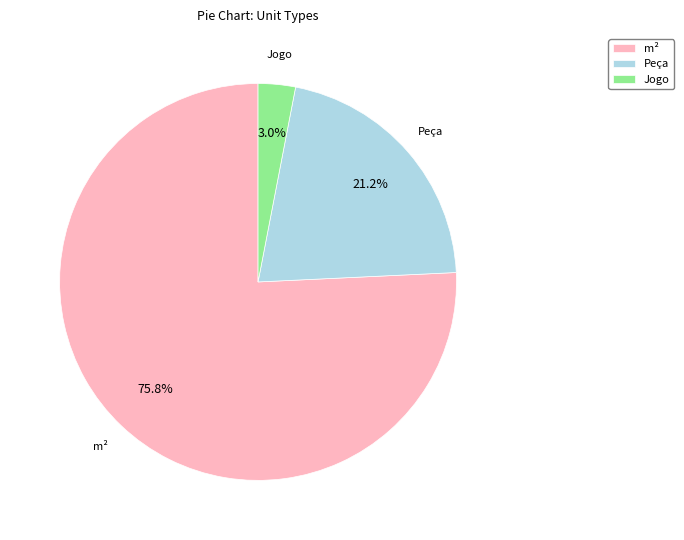

Which category accounts for the majority?

m²